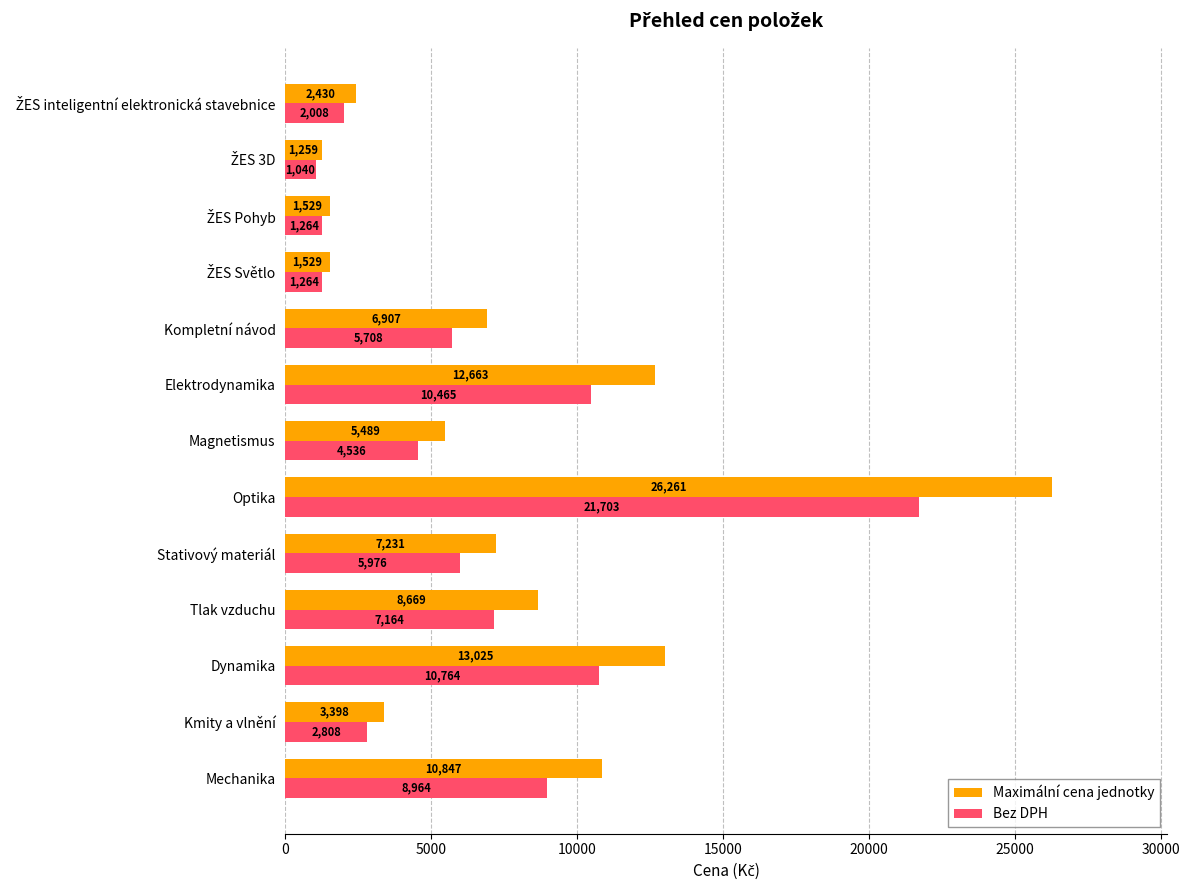

What is the highest value of the Bez DPH series?

21703.3